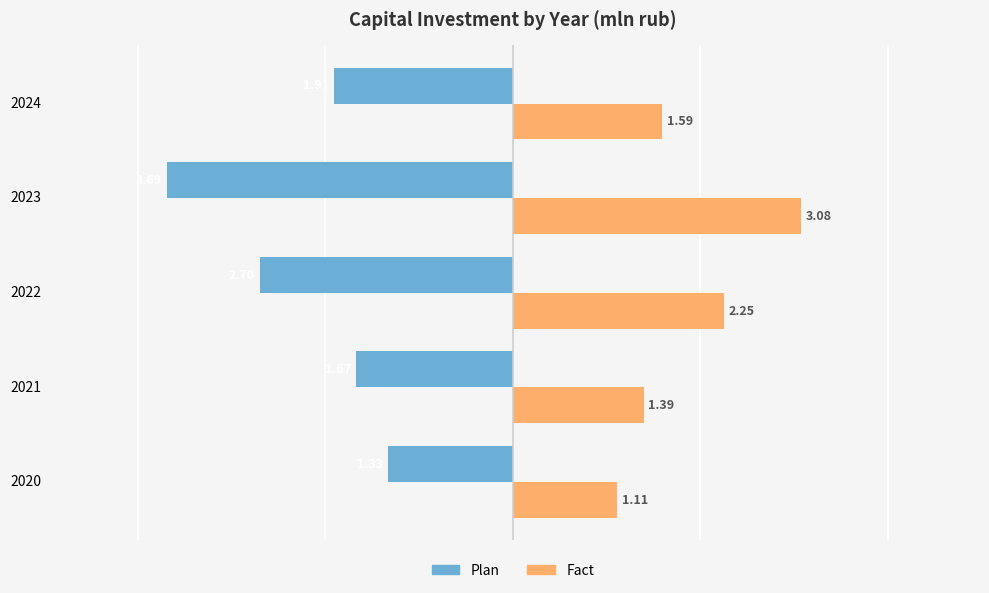

Rank the series by their maximum value, from highest to lowest.

Fact, Plan